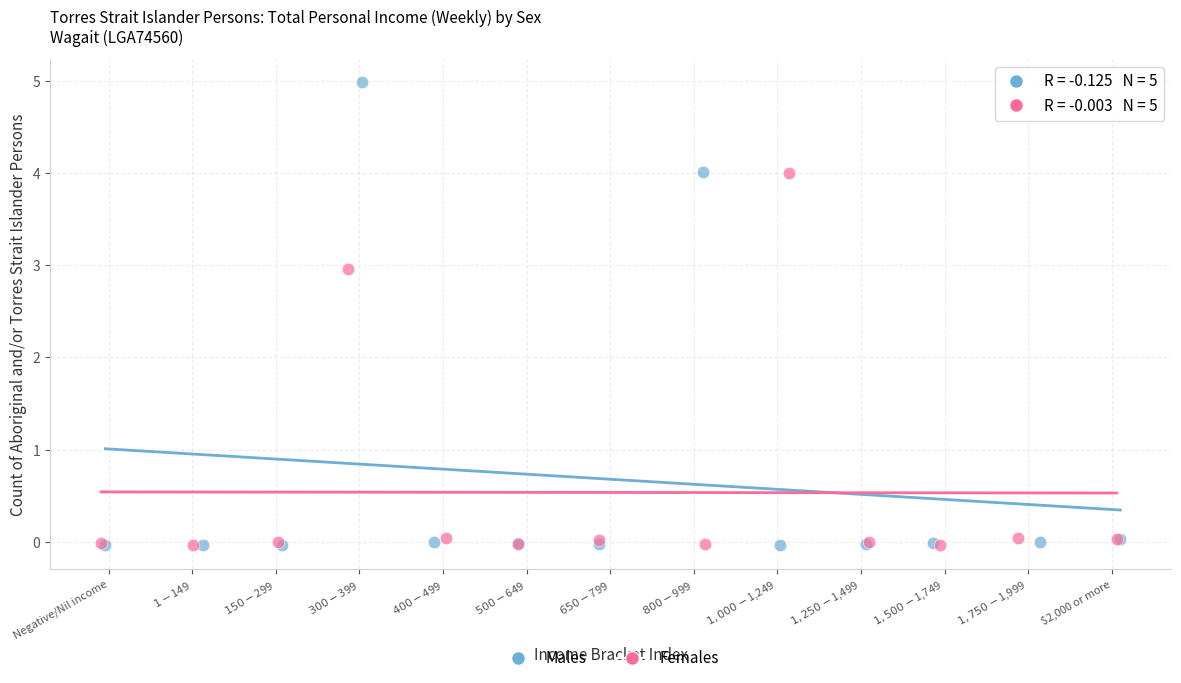

Which series contains the highest Y value?

Males